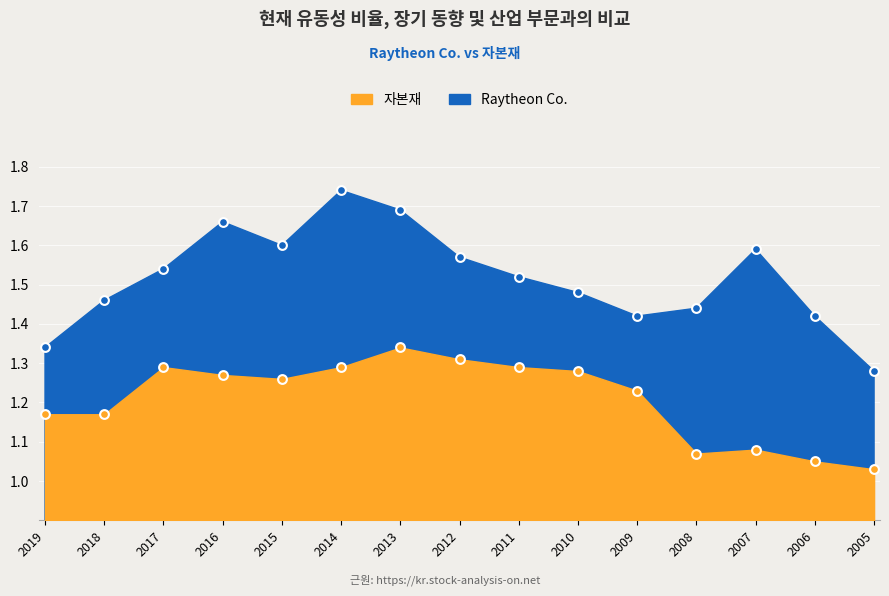

What are all the series names shown in the legend?

Raytheon Co., 자본재